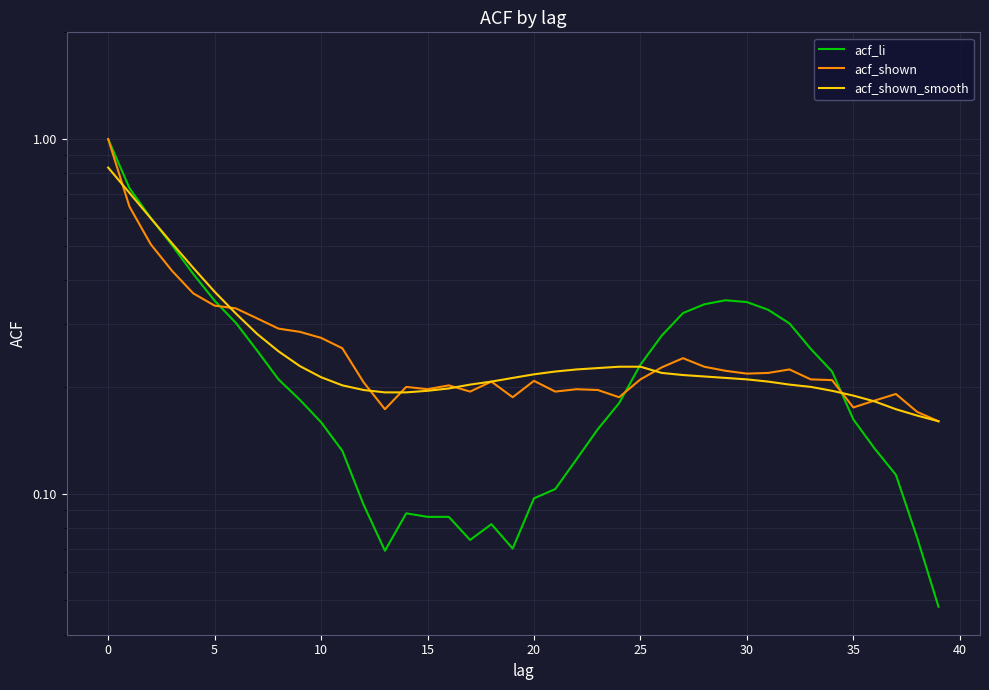

At which label is acf_shown_smooth closest to 0?

39